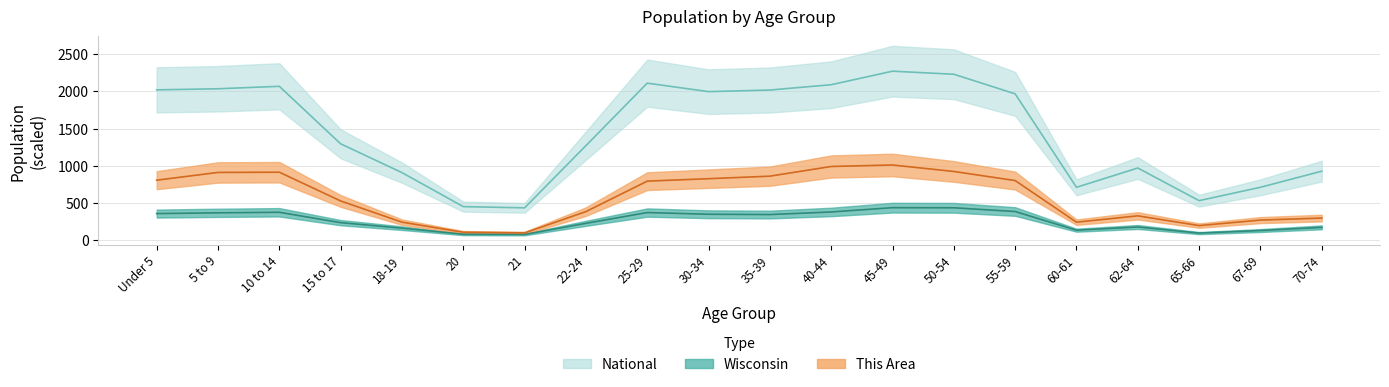

Is this an area chart (filled region under the line)?

No